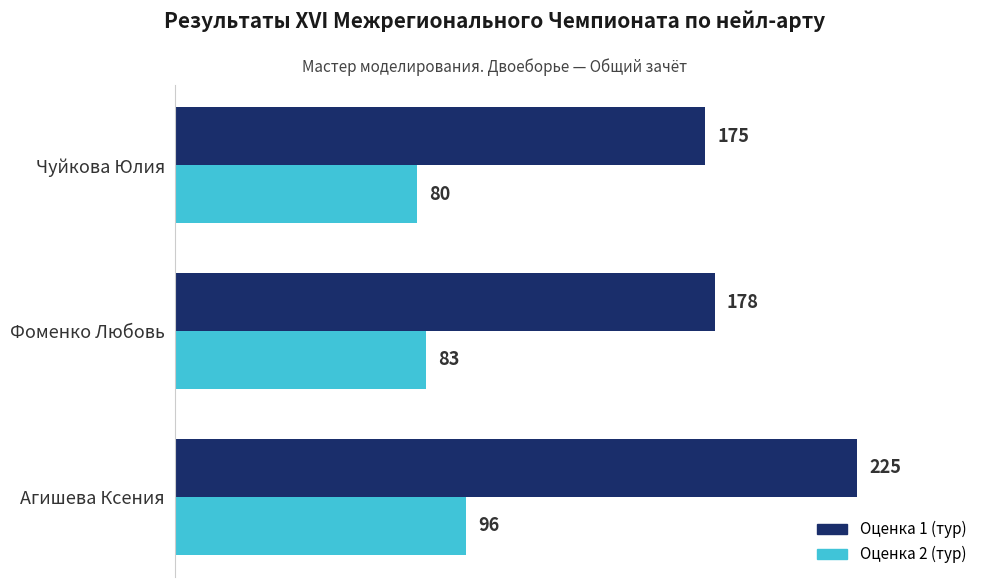

The value of Оценка 2 (тур) at Фоменко Любовь is 83. True or false?

True